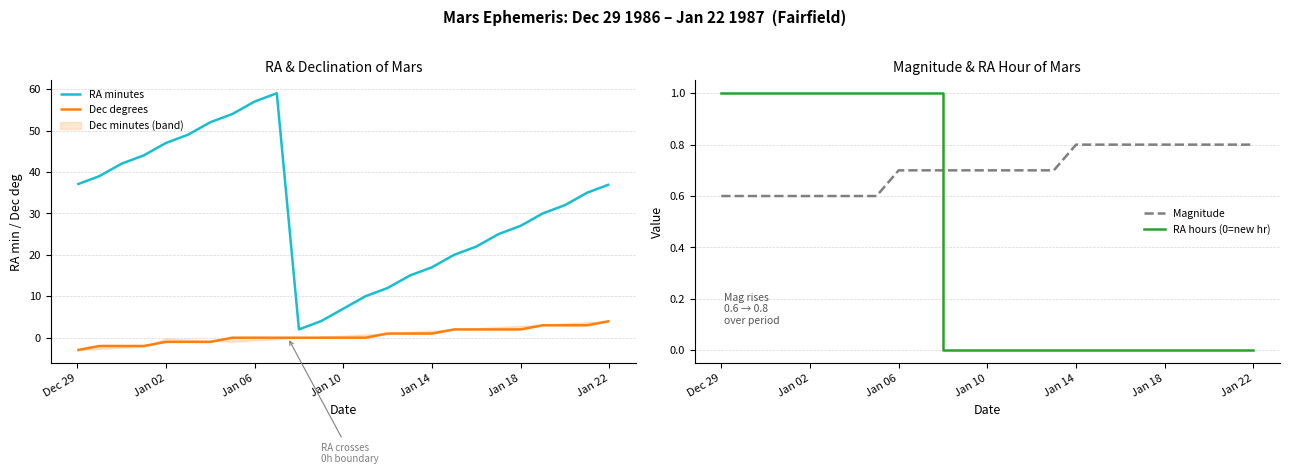

How many lines are shown in the chart?

4